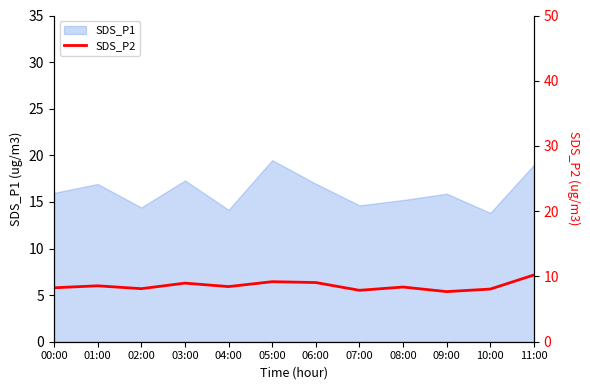

The SDS_P1 series shows 16.0 at 00:00. True or false?

True